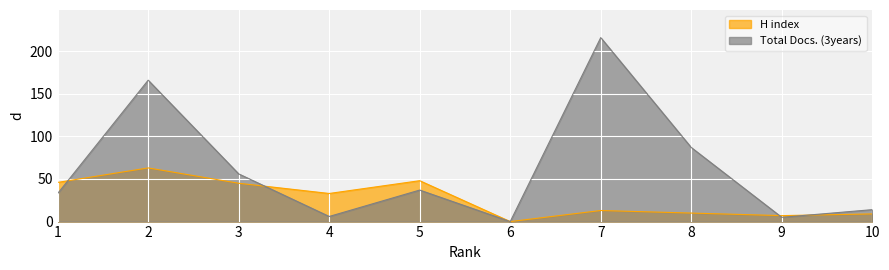

Which category has the highest value in the Total Docs. (3years) series?

7